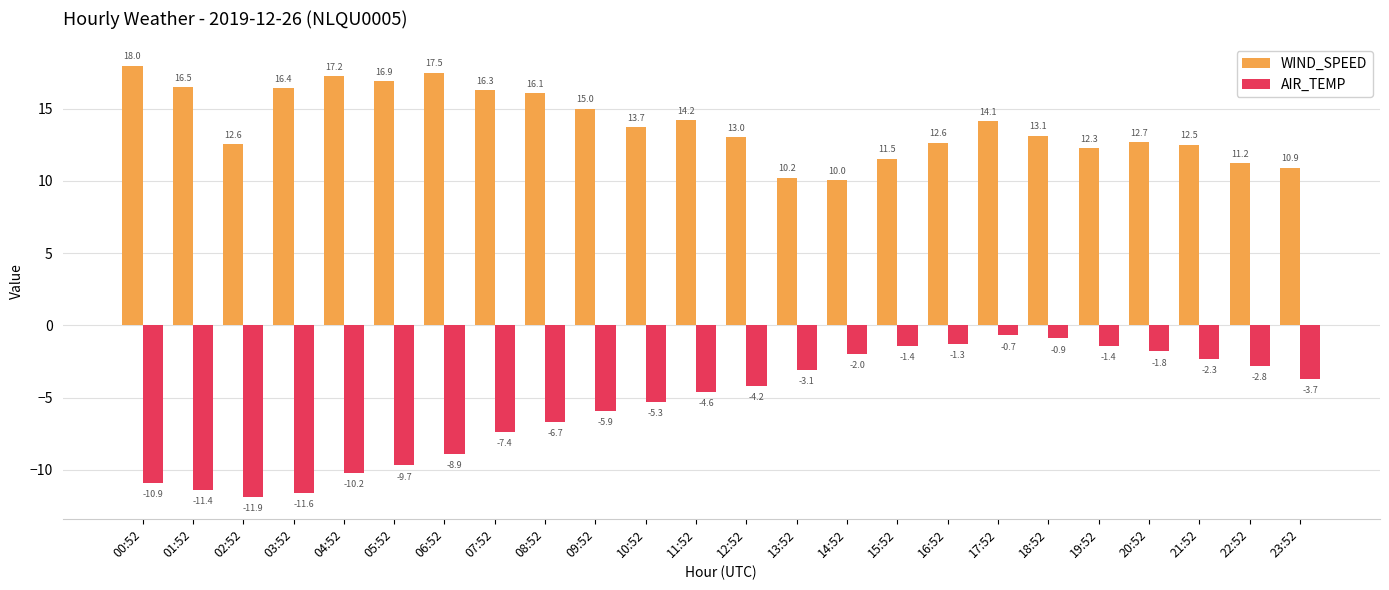

What is the minimum value for AIR_TEMP?

-11.9